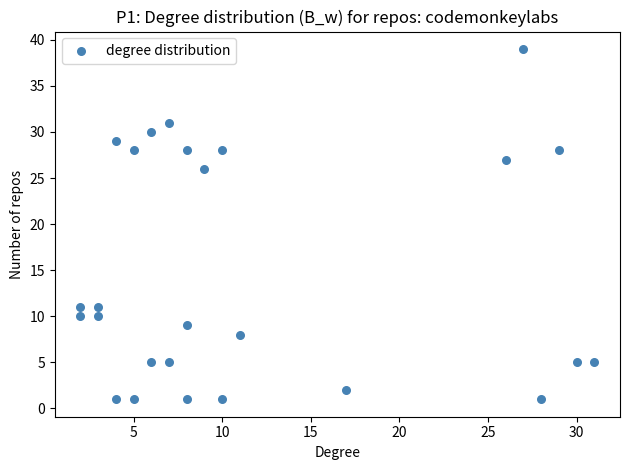

What Y value in the scatter plot is closest to 20?

26